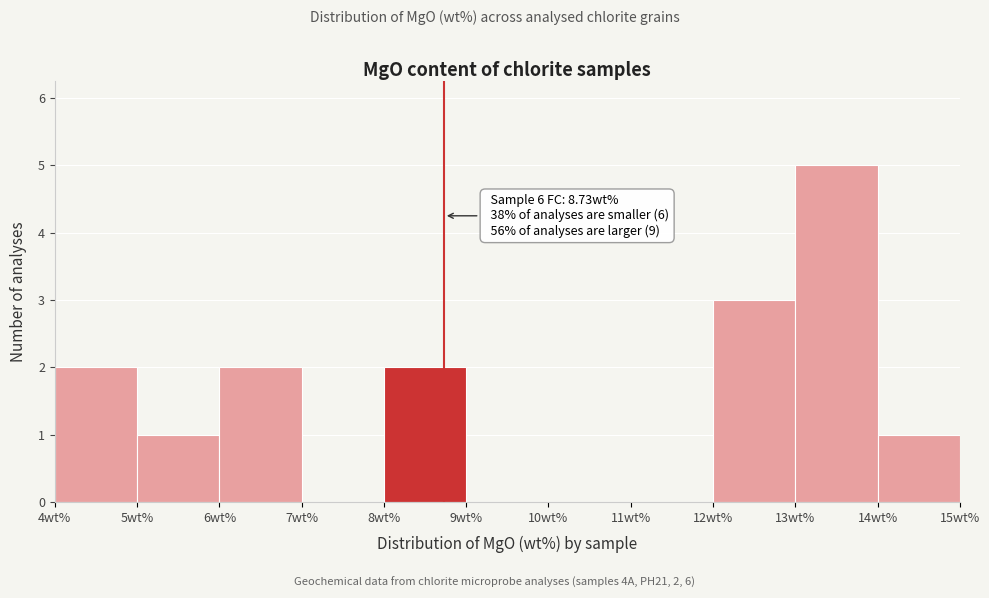

Which range on the x-axis has the tallest bar?

13 to 14